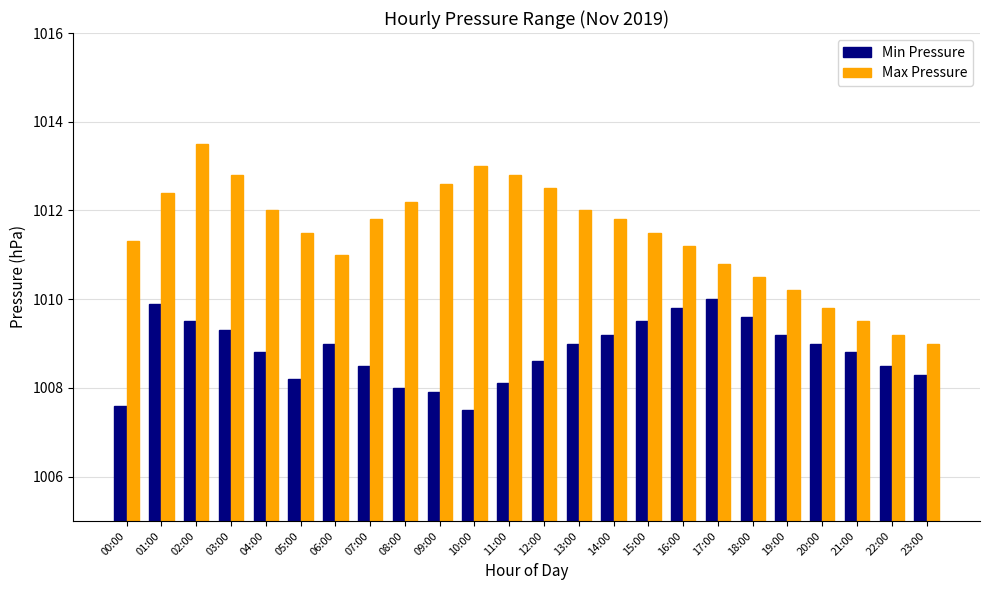

What is the approximate value of Min Pressure at 19:00?

1009.2